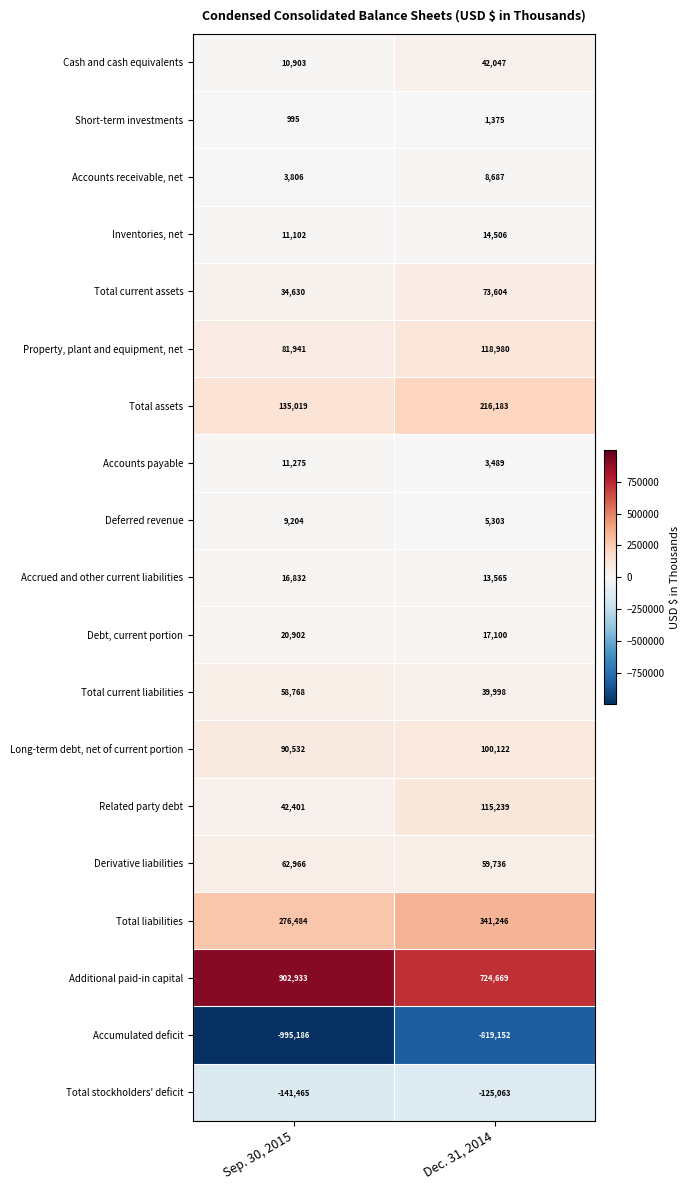

Count the number of data series in this chart.

19